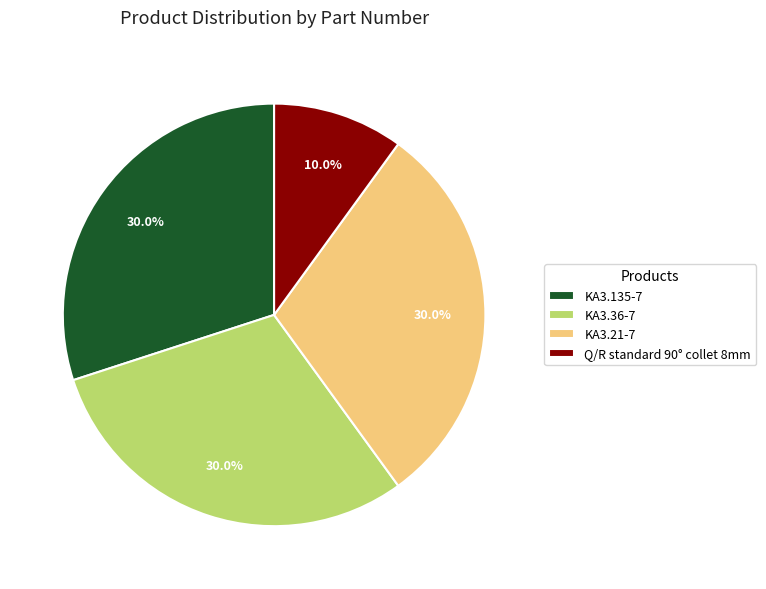

Approximately how many times larger is the value at KA3.21-7 compared to KA3.135-7?

1.0